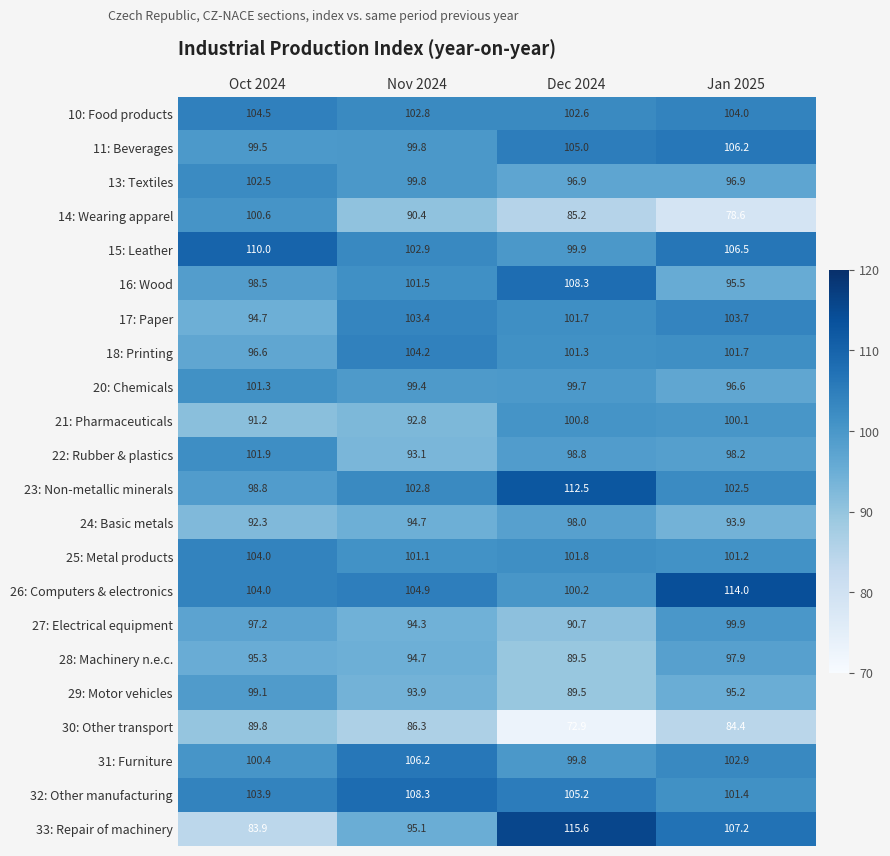

Which series has the widest spread of values?

33: Repair of machinery